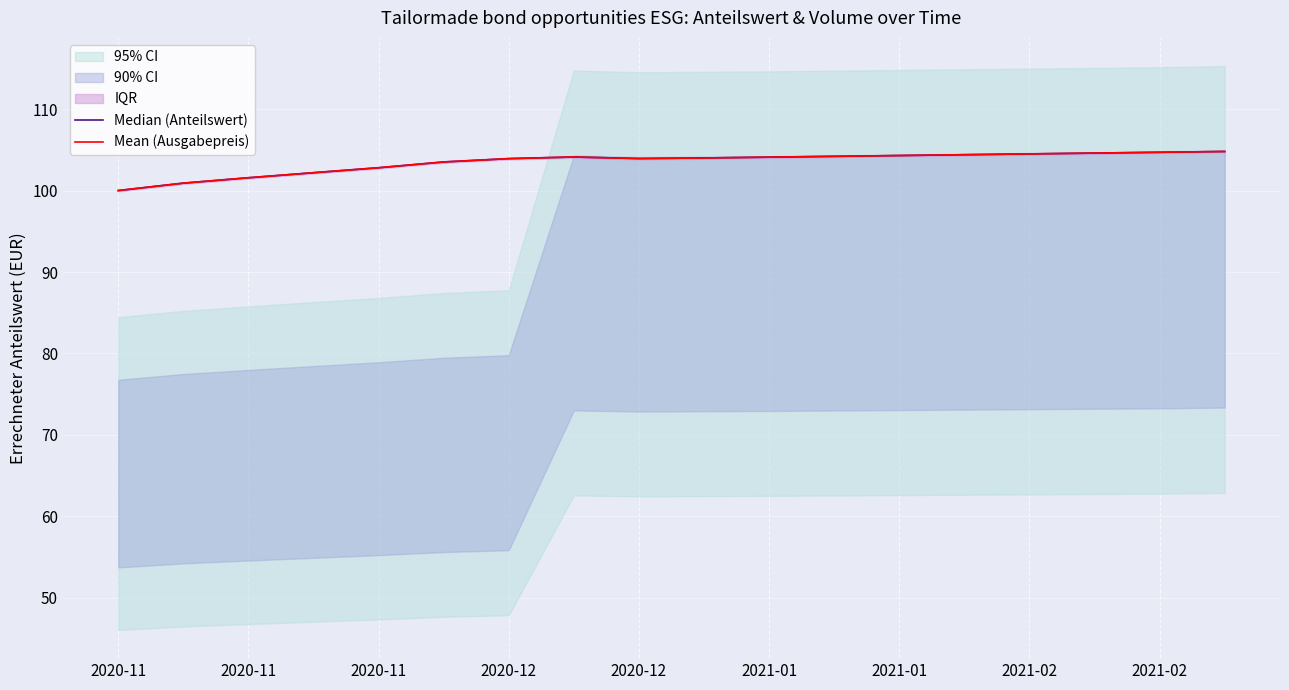

True or false: Mean (Ausgabepreis) and Median (Anteilswert) intersect in this chart.

False